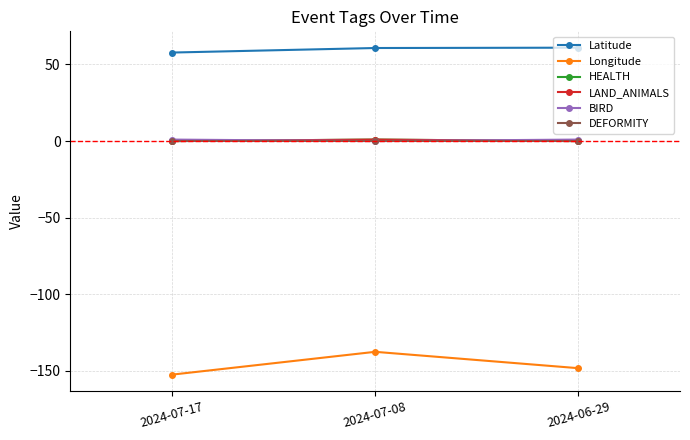

Is it true that BIRD equals 1.0 at 2024-06-29?

True